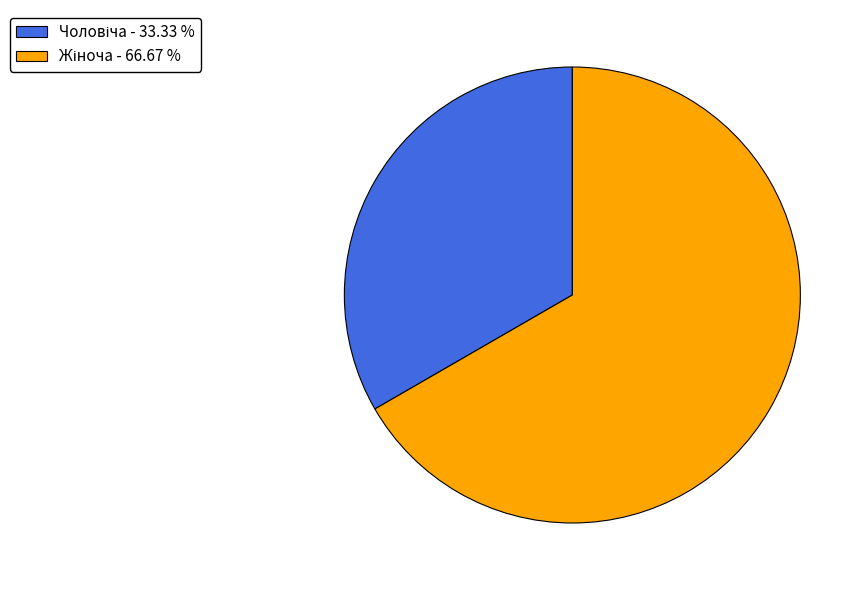

Is there any slice that represents more than half of the pie?

Yes